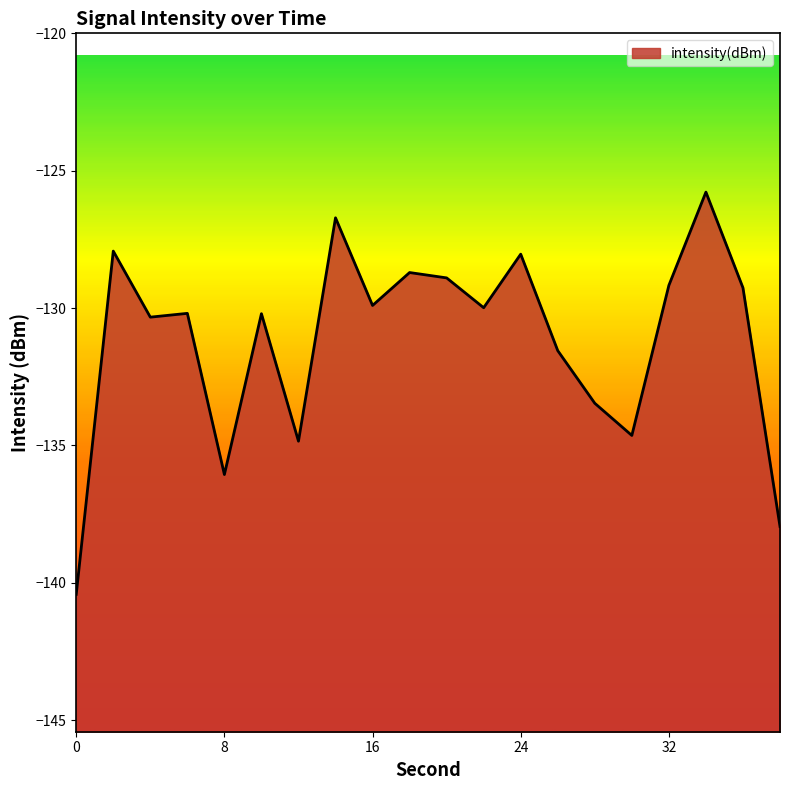

Between 34 and 22, which is larger?

34